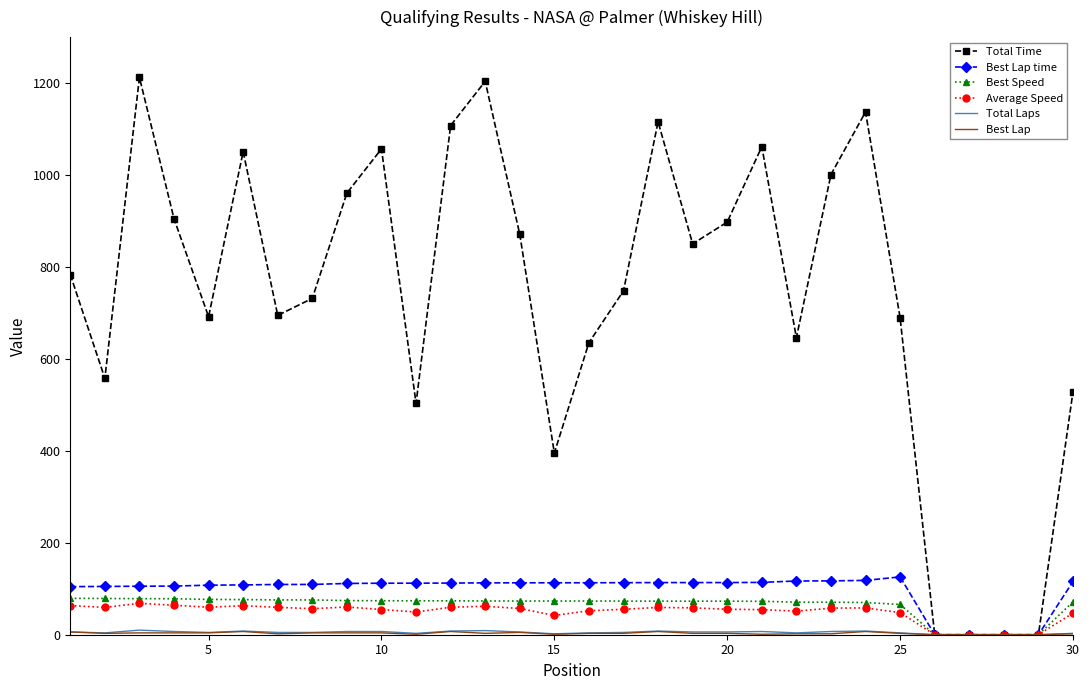

What is the maximum value shown in the chart?

1212.2